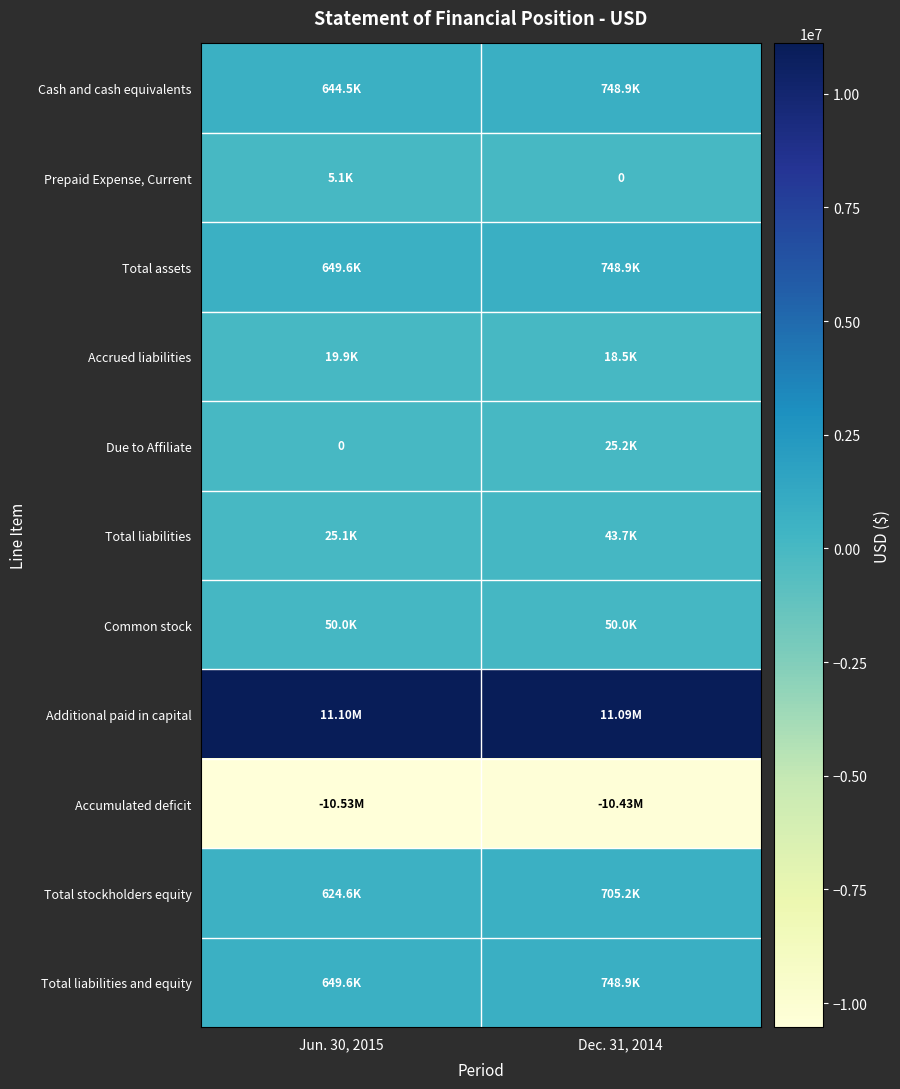

True or false: Total liabilities has a value of 43698 at Dec. 31, 2014.

True